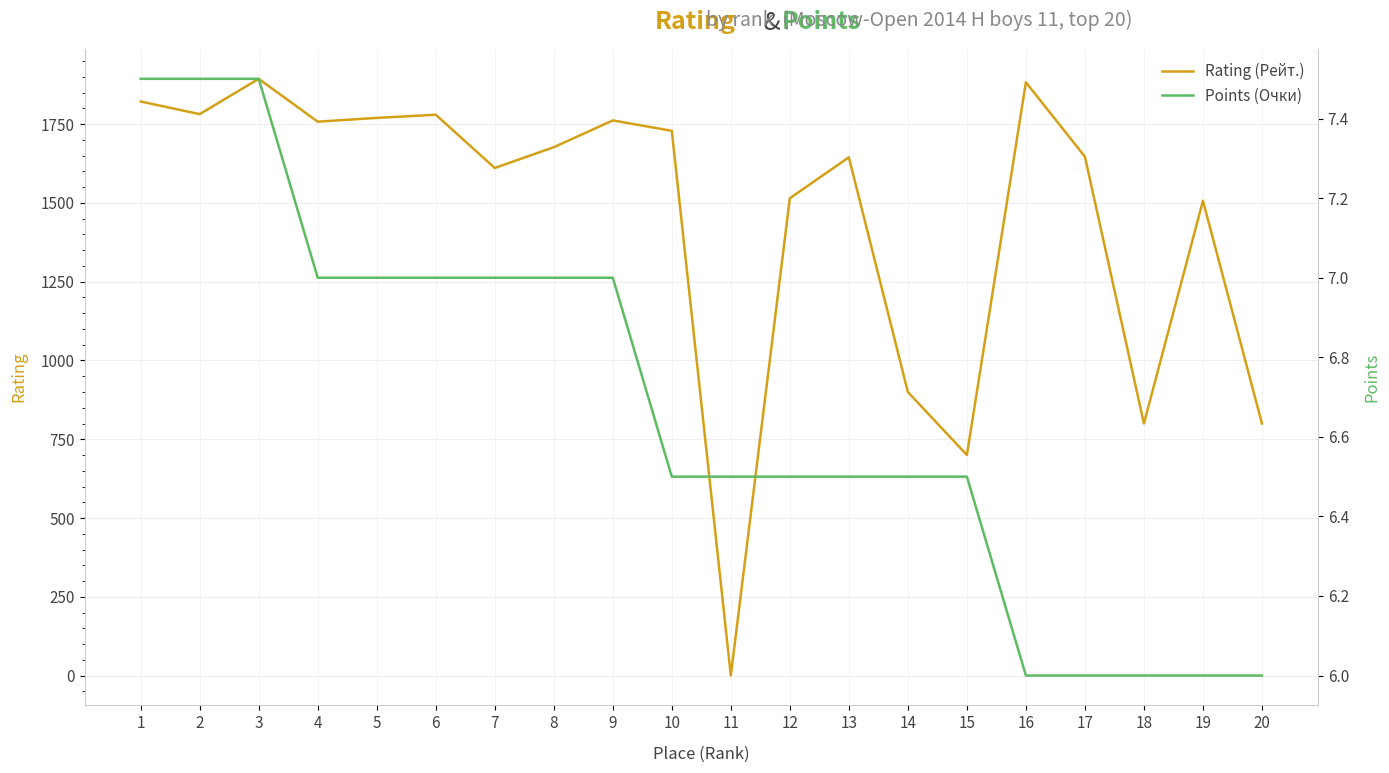

Rank the series at 20 from lowest to highest value.

Points (Очки), Rating (Рейт.)